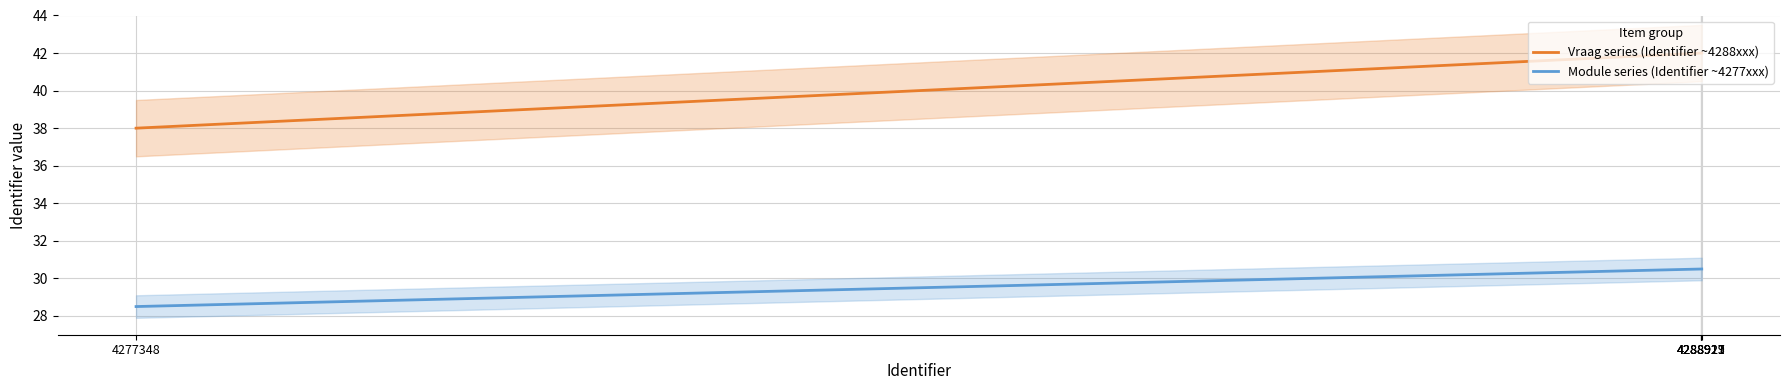

Which series has the largest total across all categories?

Vraag series (Identifier ~4288xxx)